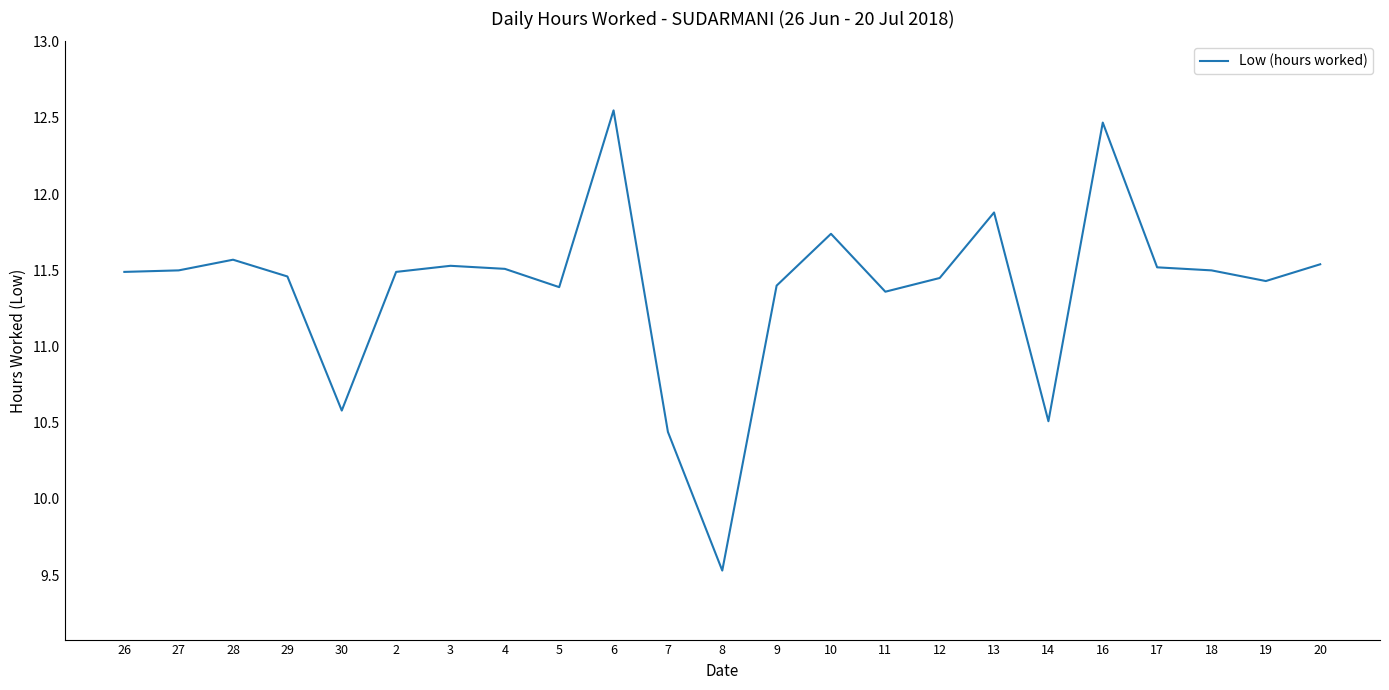

What is the difference between the maximum and minimum values?

3.0